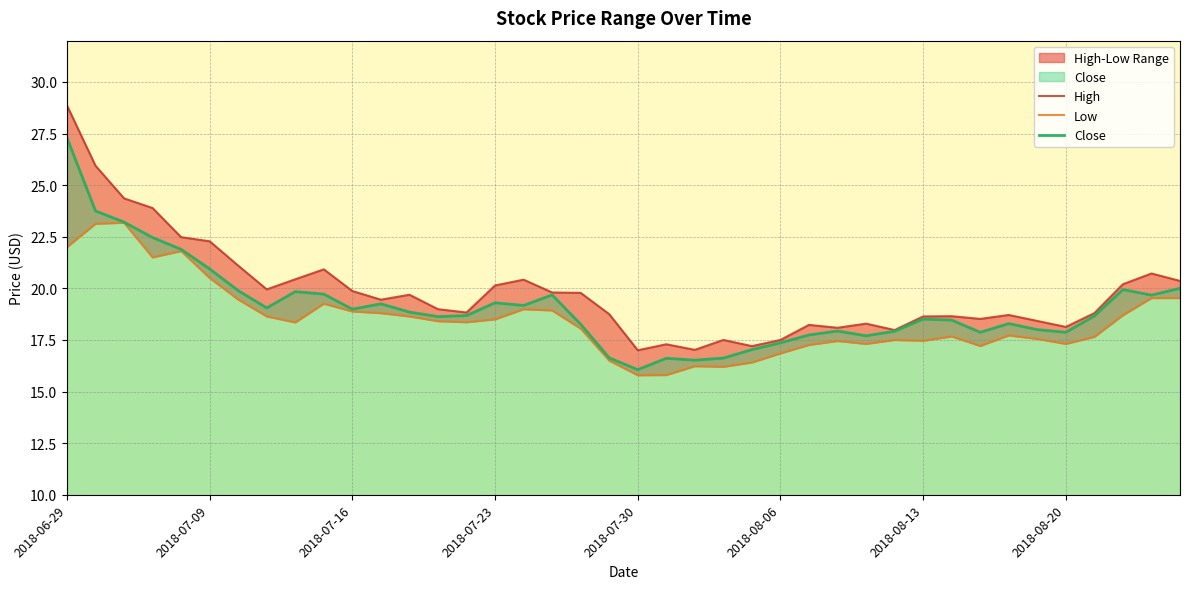

How many data points does each series have?

40